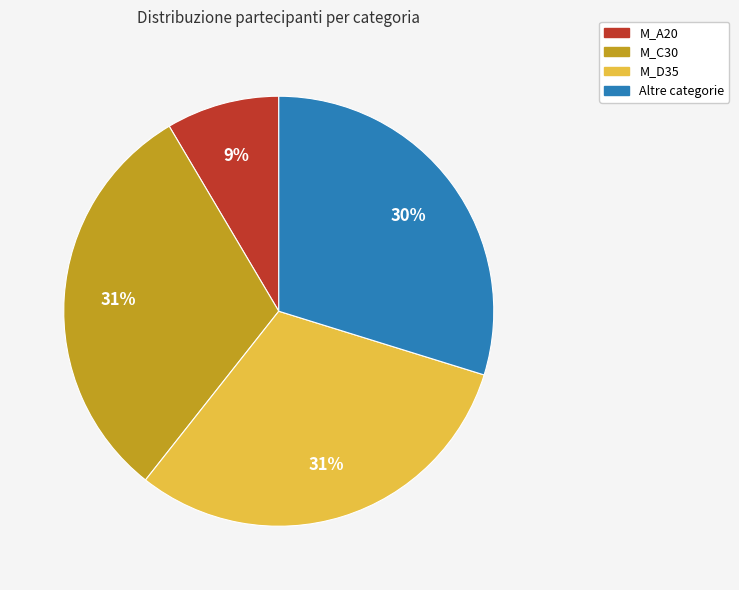

Is there any slice that represents more than half of the pie?

No